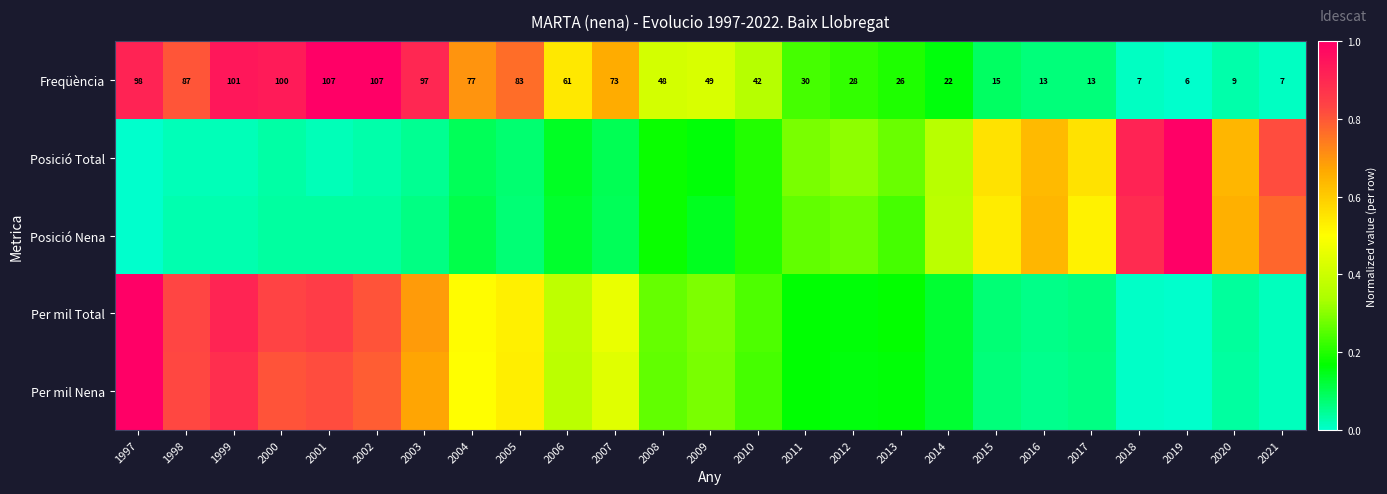

True or false: Posició Nena has a value of 0.1 at 2003.

True